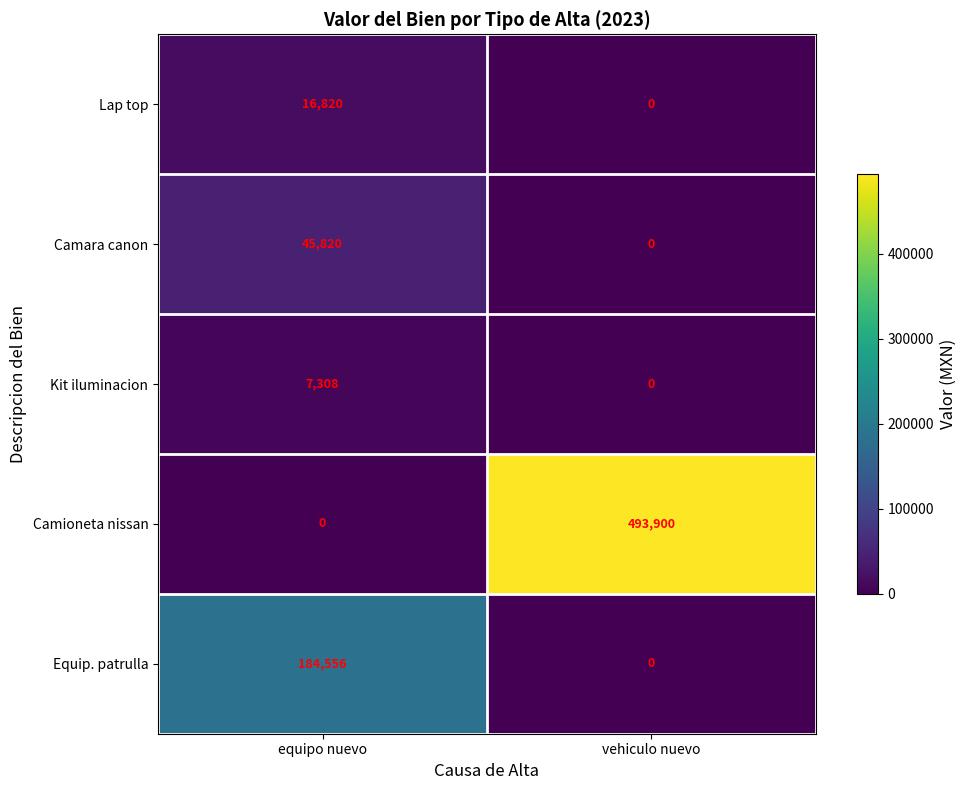

Read the Kit iluminacion value at equipo nuevo, to the nearest 100.

7300